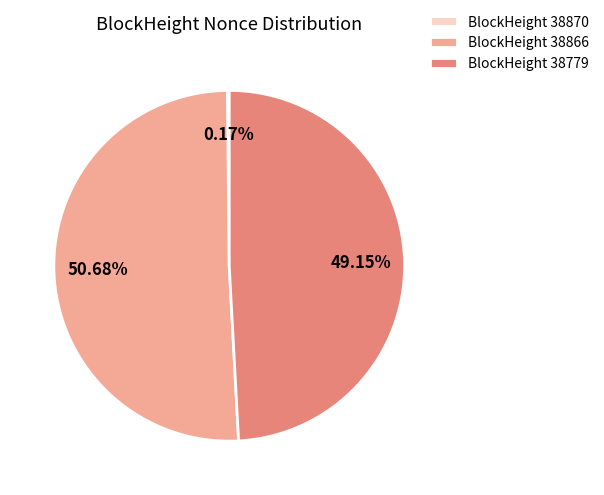

Does BlockHeight 38866 represent more than half of the total?

Yes